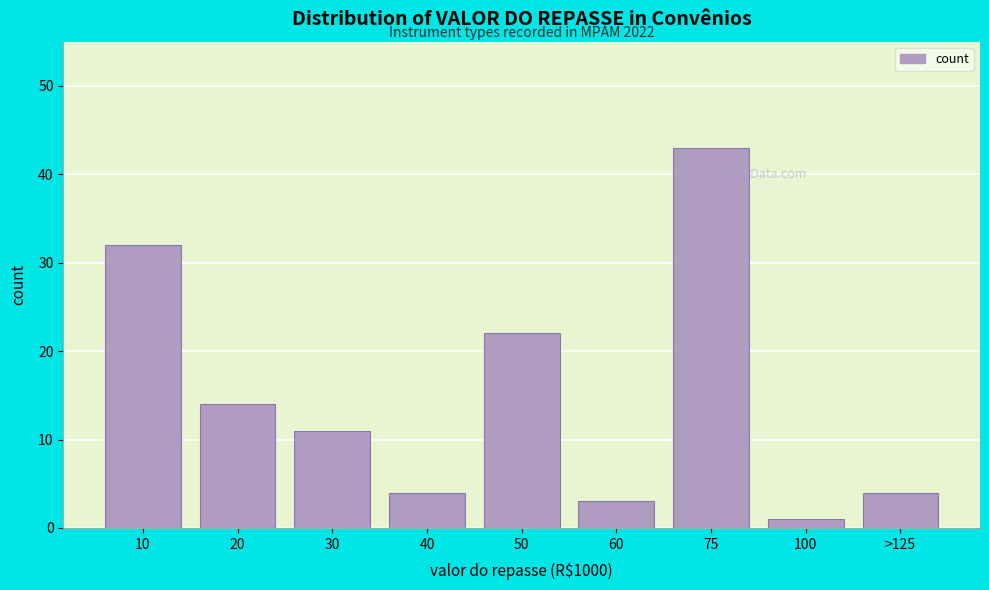

Reading left to right, transcribe all the data shown in this chart.

10=32	20=14	30=11	40=4	50=22	60=3	75=43	100=1	>125=4